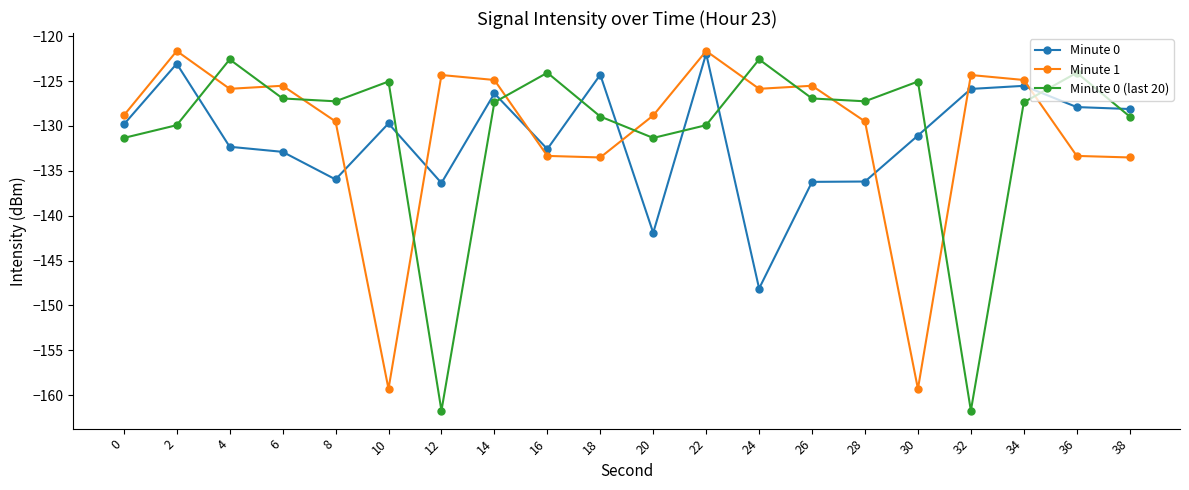

What are all the series names shown in the legend?

Minute 0, Minute 1, Minute 0 (last 20)